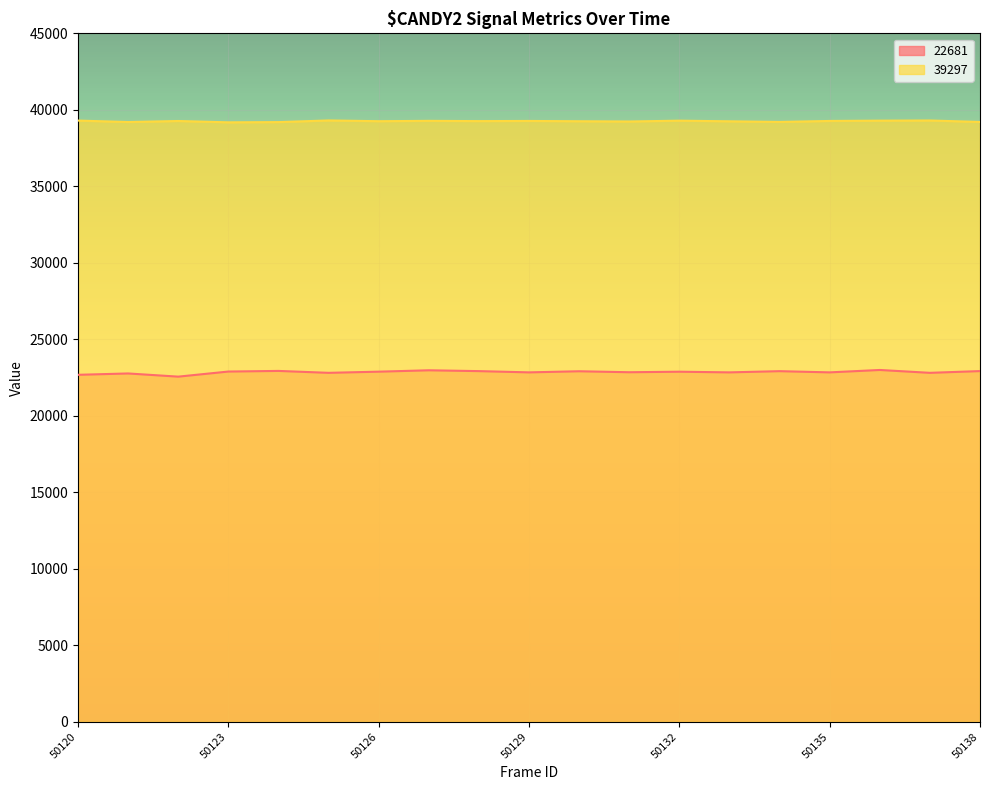

What is the value of the 22681 point at the 17th from the left?

22997